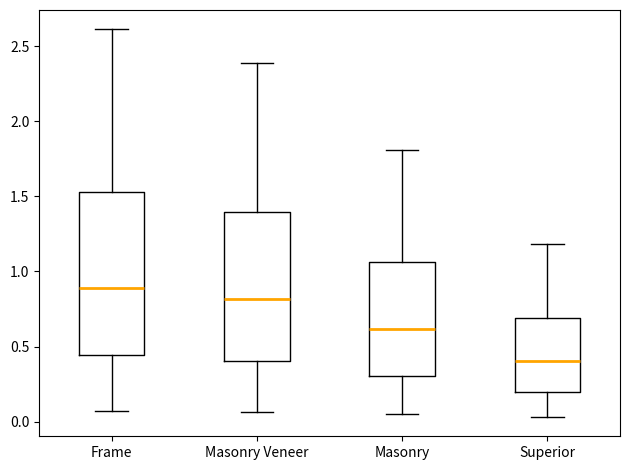

Reading left to right, read every box against the y-axis: the position of its median line, the range the box covers, and the ends of its whiskers. The values are not printed on the chart, so give them approximately, as read against the axis.

Frame: median 0.90, box 0.45 to 1.55, whiskers 0.05 to 2.60
Masonry Veneer: median 0.80, box 0.40 to 1.40, whiskers 0.05 to 2.40
Masonry: median 0.60, box 0.30 to 1.05, whiskers 0.05 to 1.80
Superior: median 0.40, box 0.20 to 0.70, whiskers 0.05 to 1.20